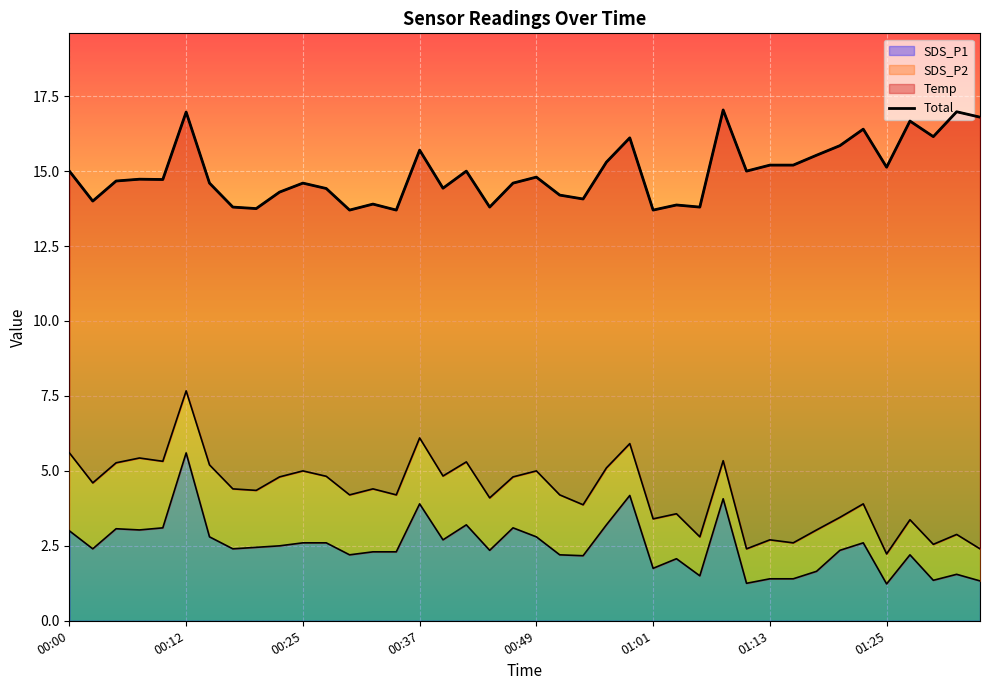

Does the chart display data point markers on the line(s)?

No